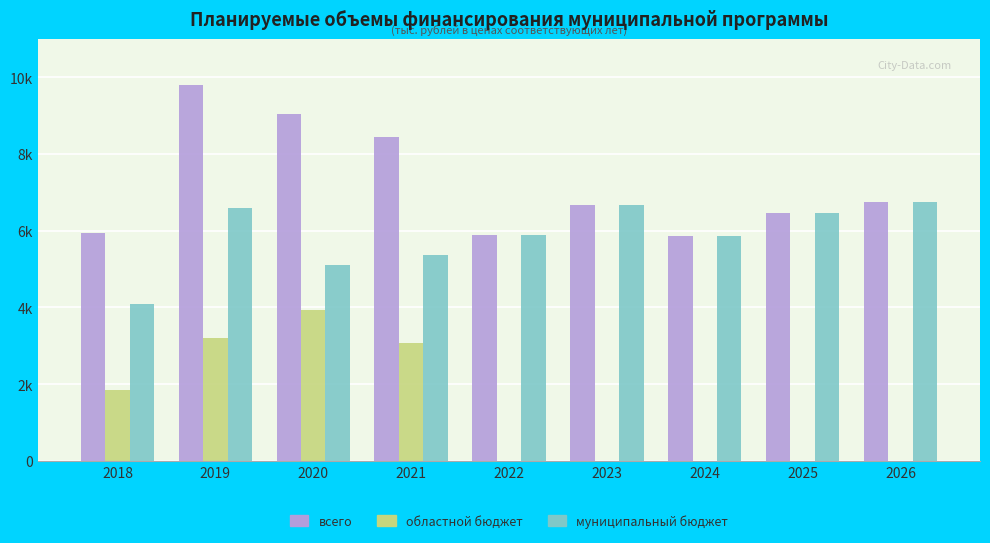

What are all the series names shown in the legend?

всего, областной бюджет, муниципальный бюджет